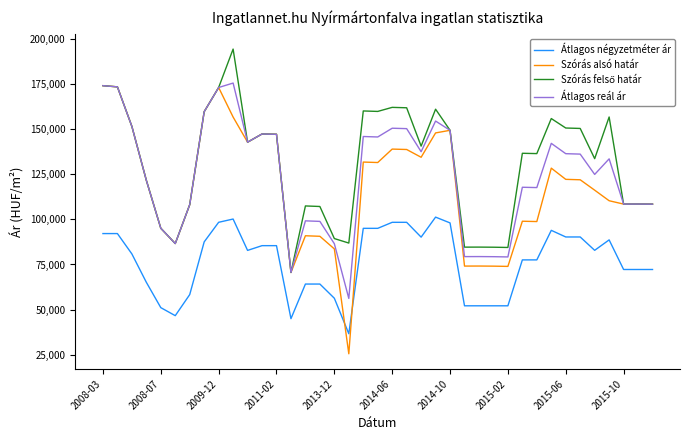

Which series has the widest spread of values?

Szórás alsó határ